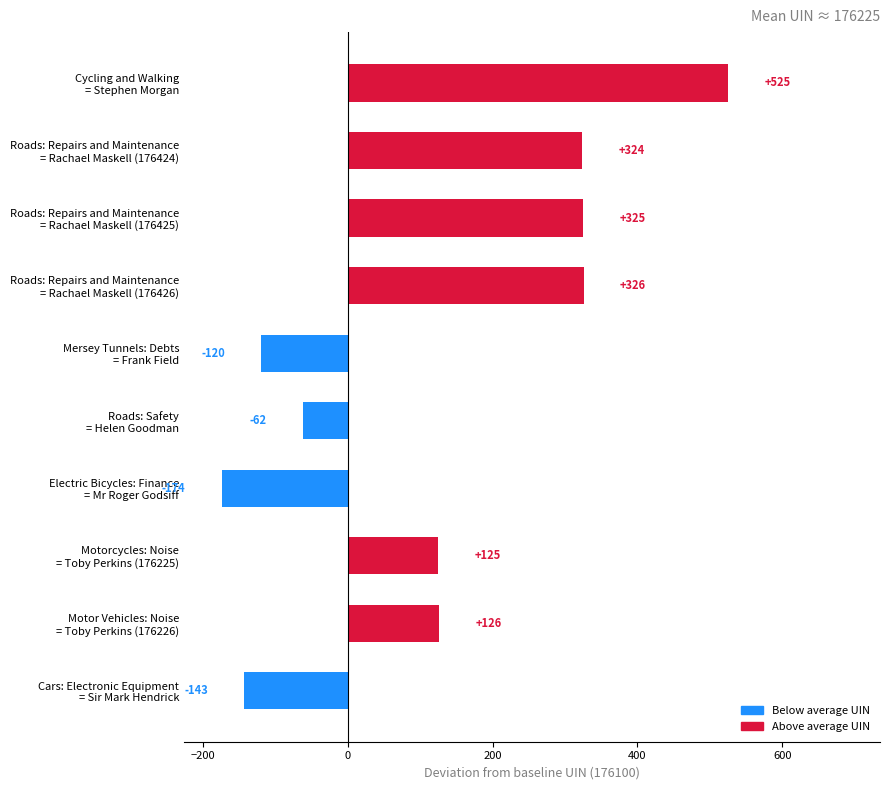

Reading bottom to top, list all the values displayed in this chart.

-143	126	125	-174	-62	-120	326	325	324	525